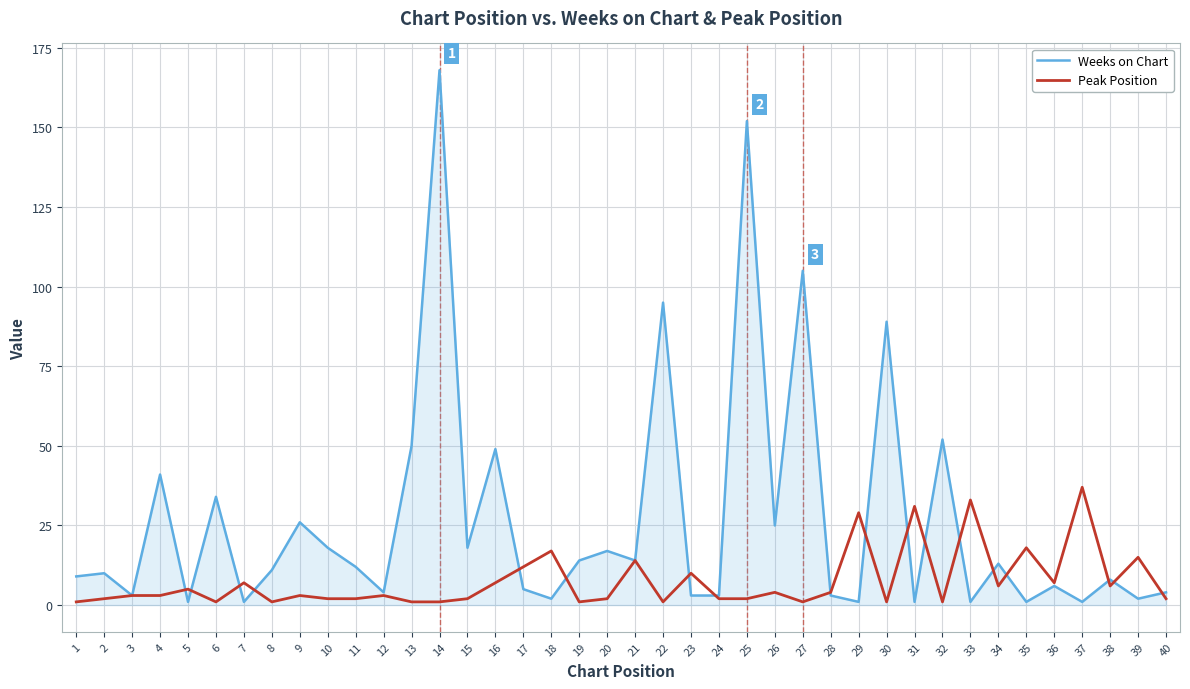

Between 4 and 14, which series saw the biggest shift?

Weeks on Chart